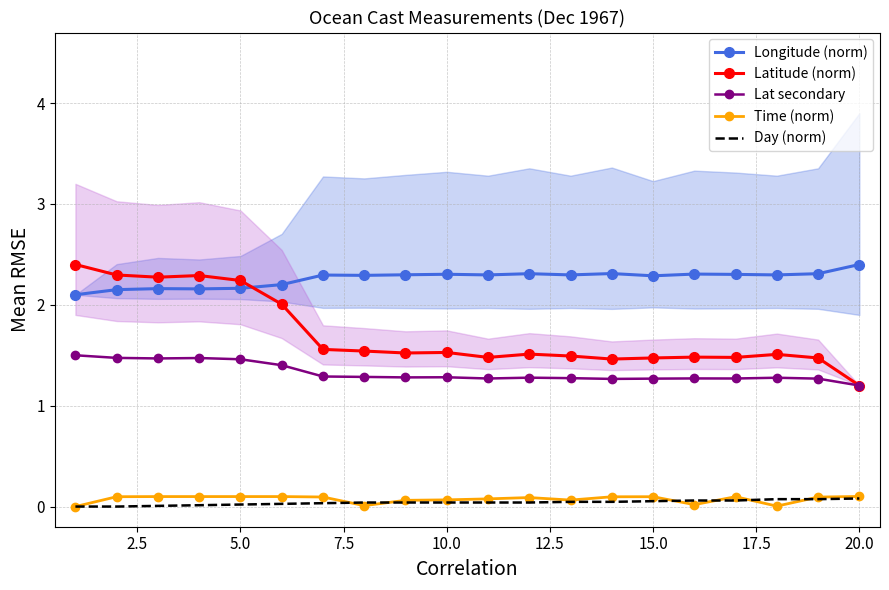

The value of Time (norm) at 10.0 is 0.1. True or false?

True